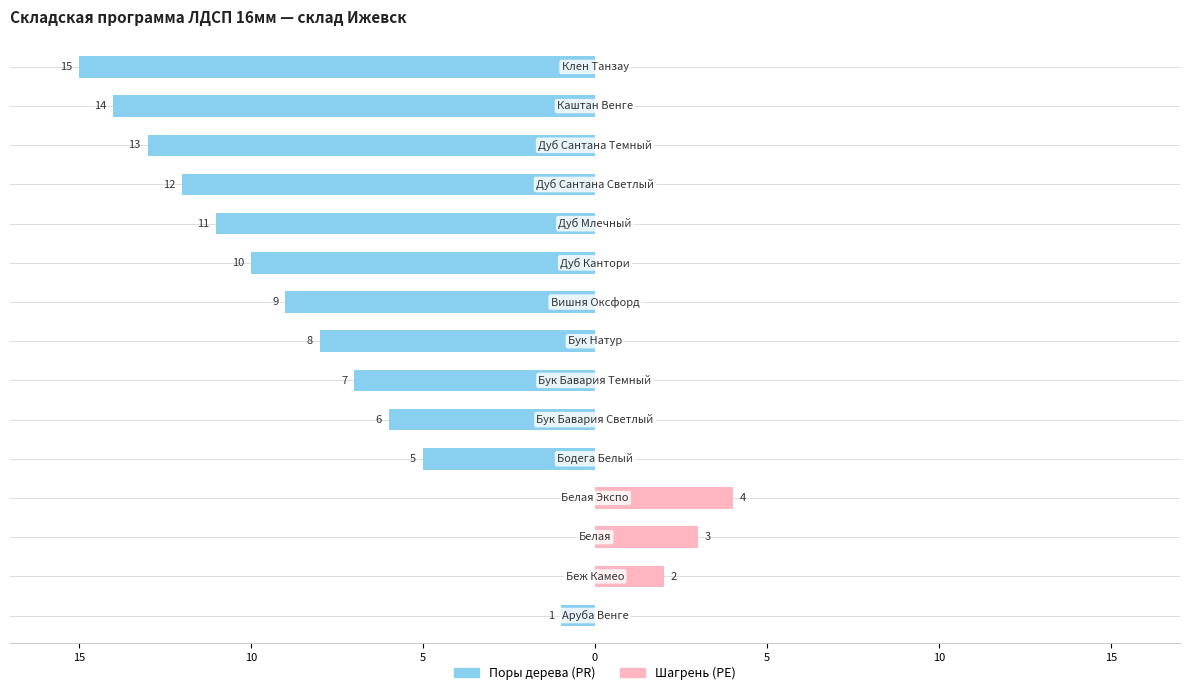

The Поры дерева (PR) series shows 11 at Бук Натур. True or false?

False